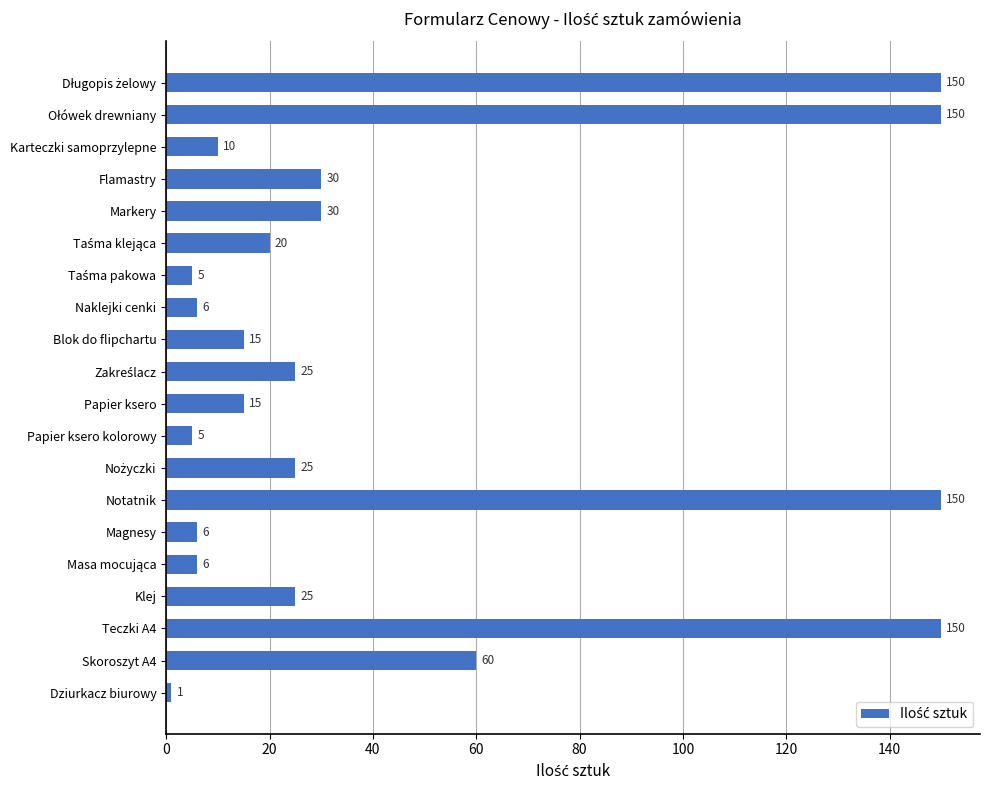

Which category has the lowest value across all series?

Dziurkacz biurowy